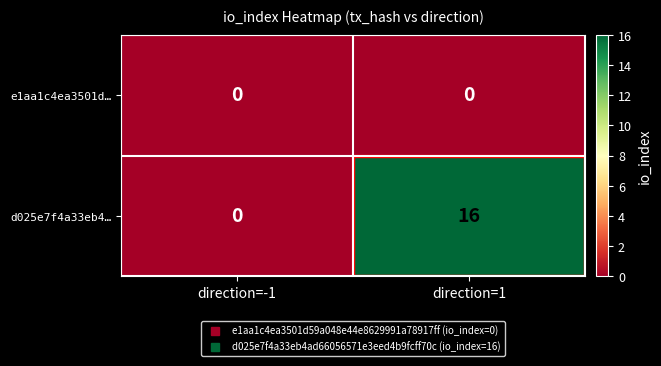

What is the difference between the d025e7f4a33eb4… values at direction=-1 and direction=1?

16